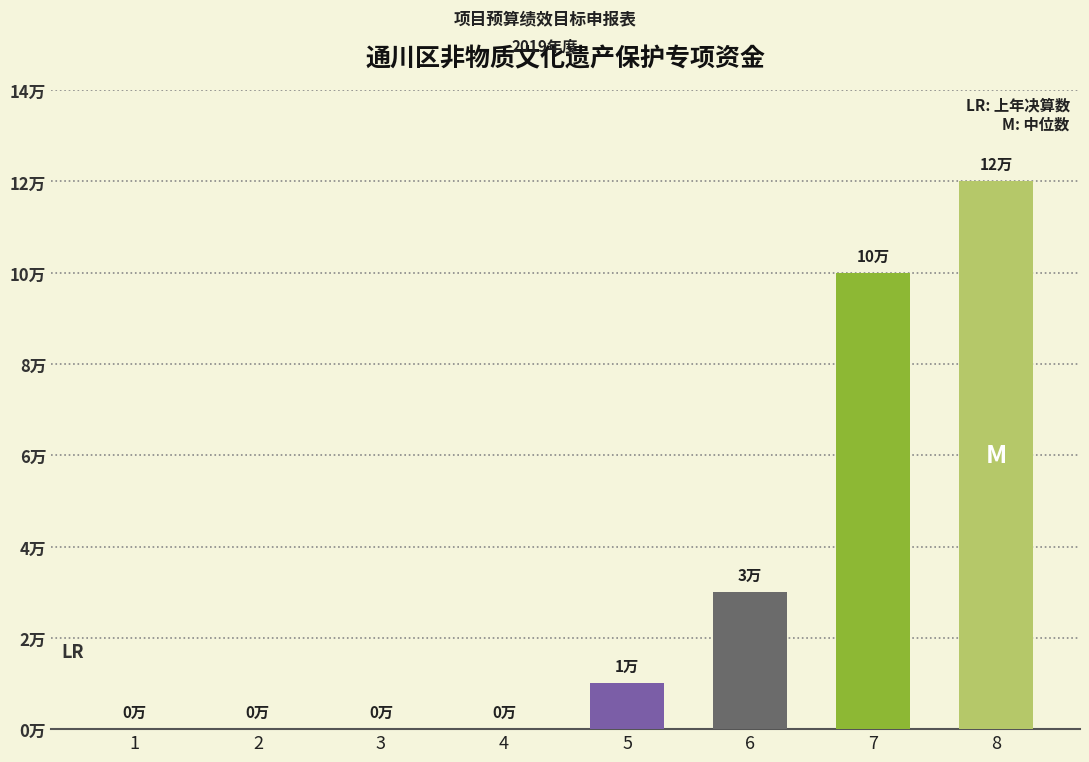

What is the sum of the values at 5 and 2?

1